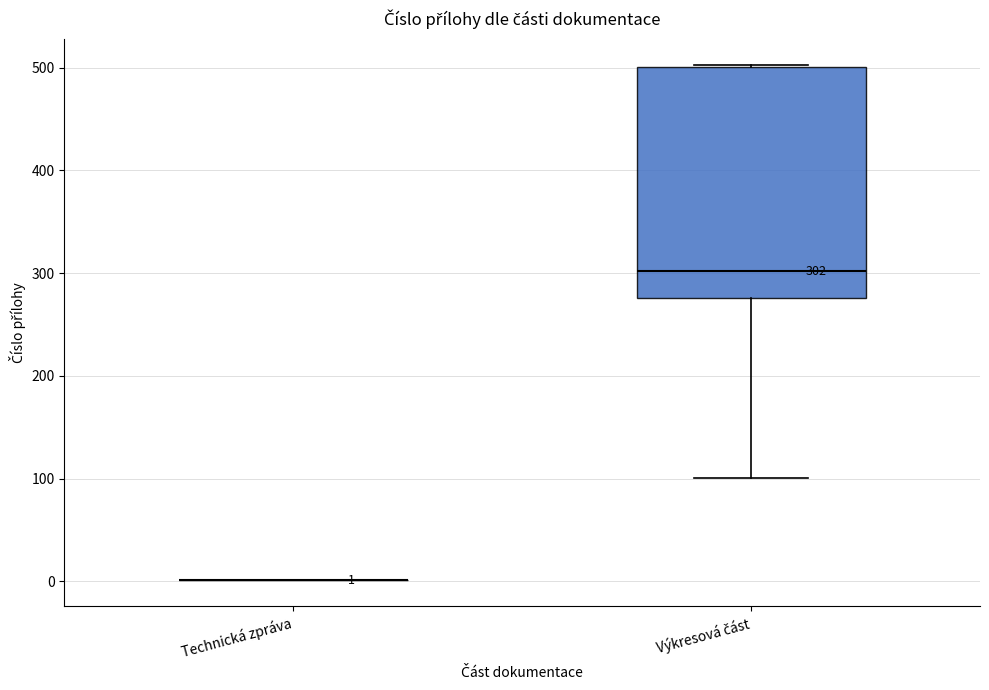

Comparing the boxes themselves (not the whiskers), which one is the tallest?

Výkresová část